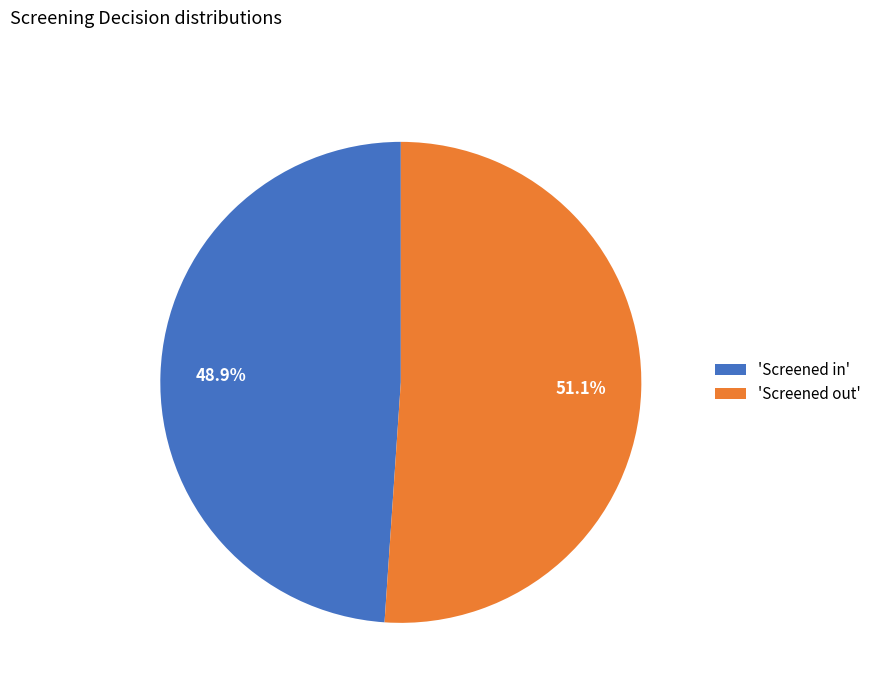

What percentage do 'Screened out' and 'Screened in' together represent?

100.0%